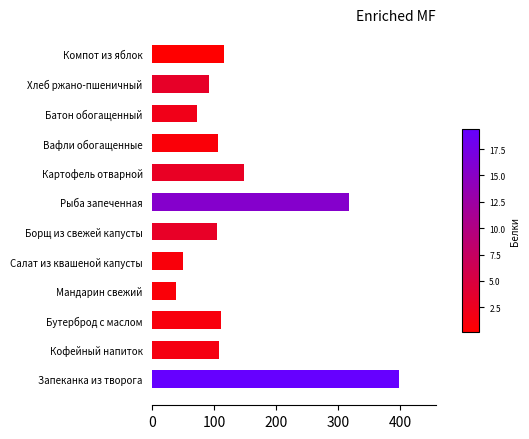

What is the maximum value shown in the chart?

398